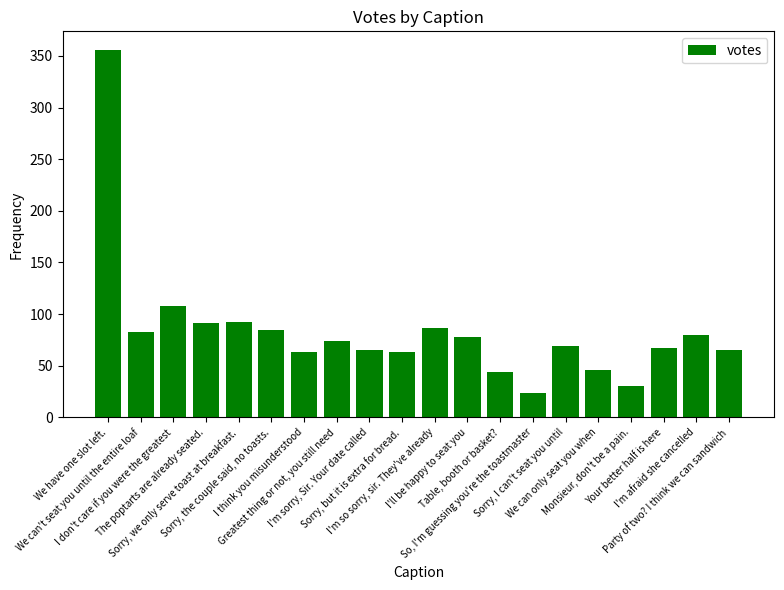

True or false: the data shows 37 at Sorry, I can't seat you until.

False